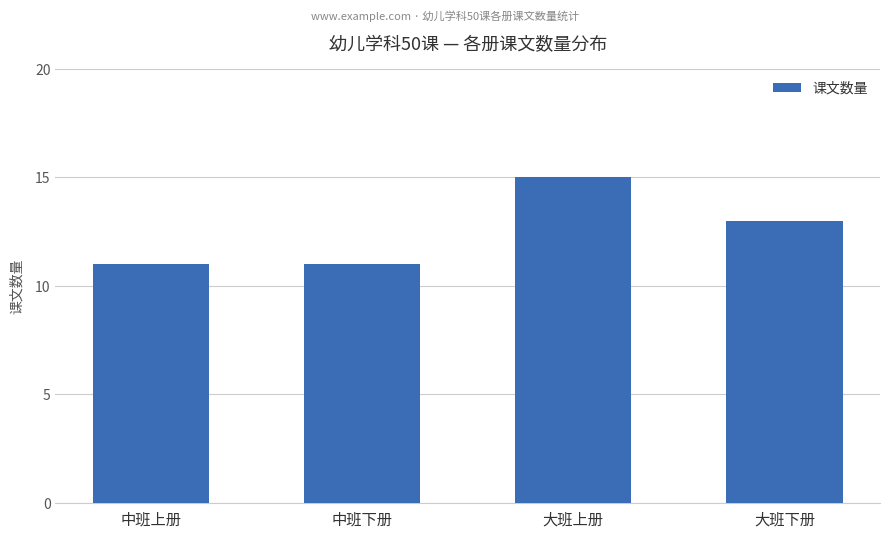

What value does the data have at 中班上册?

11